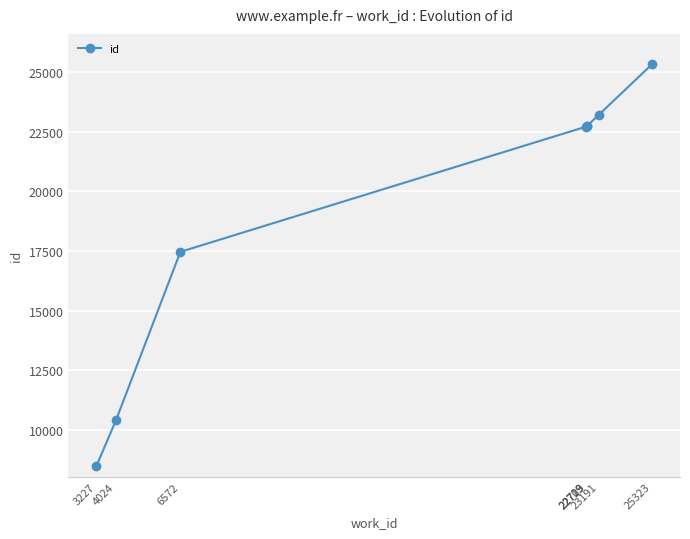

The chart shows a value of 22719 at 22719. True or false?

True